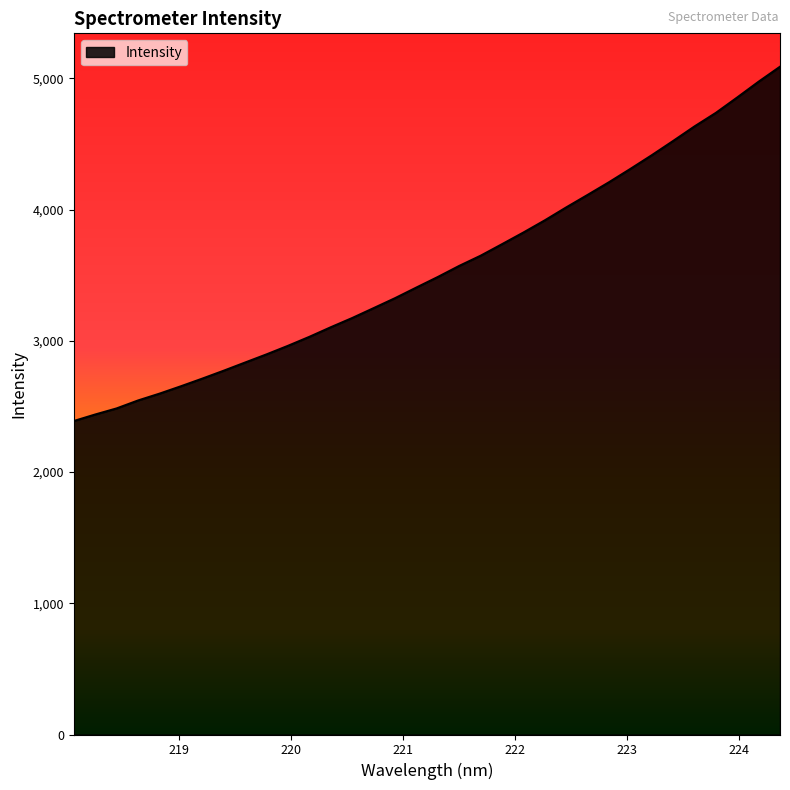

What is the maximum value shown in the chart?

5087.9